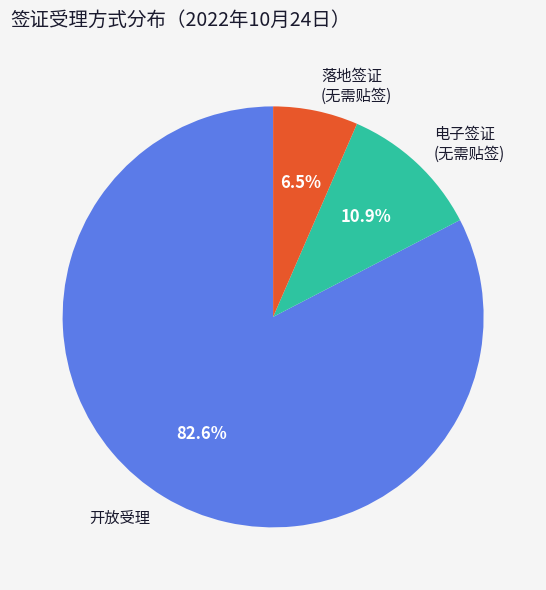

Count the number of slices in the pie.

3